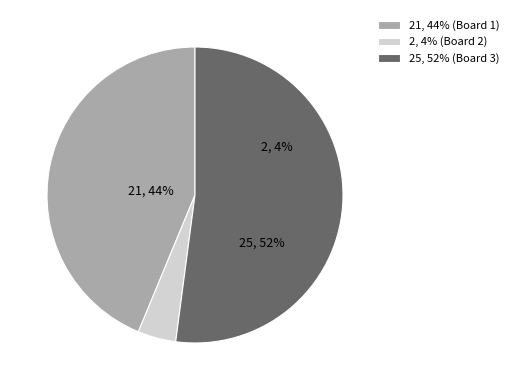

What is the change in value from 1 to 2?

-19